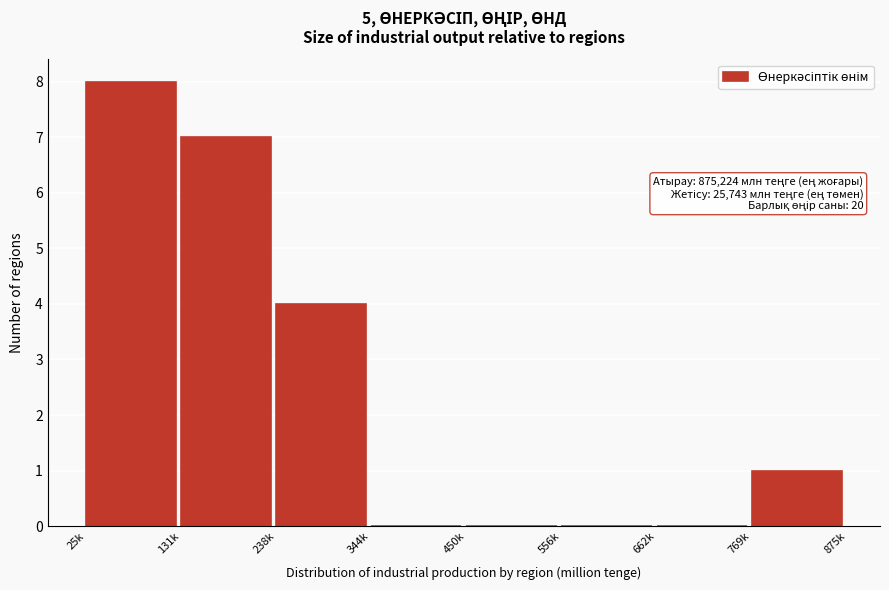

Reading right to left, list all the values displayed in this chart.

769k=1	662k=0	556k=0	450k=0	344k=0	238k=4	131k=7	25k=8